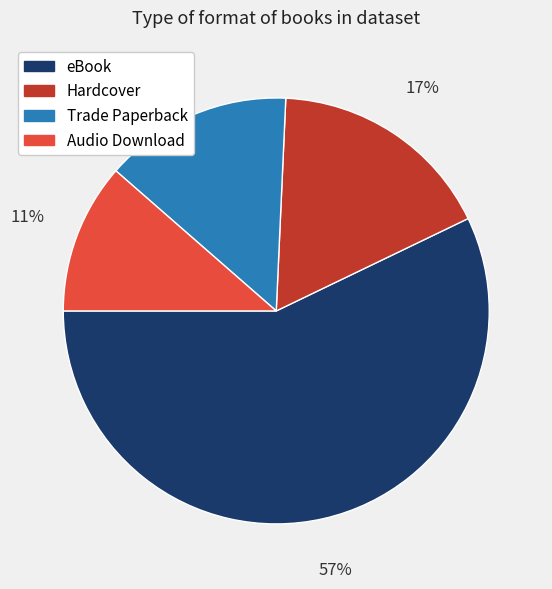

To the nearest percent, what is the difference between the Audio Download and Hardcover slice percentages?

6%